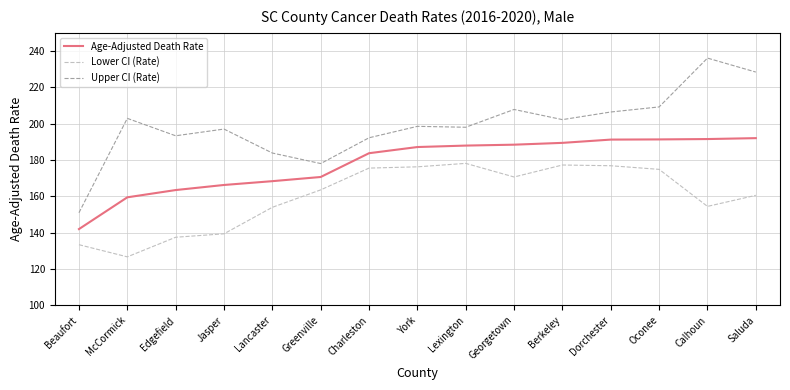

At how many categories does at least one series exceed 188?

12